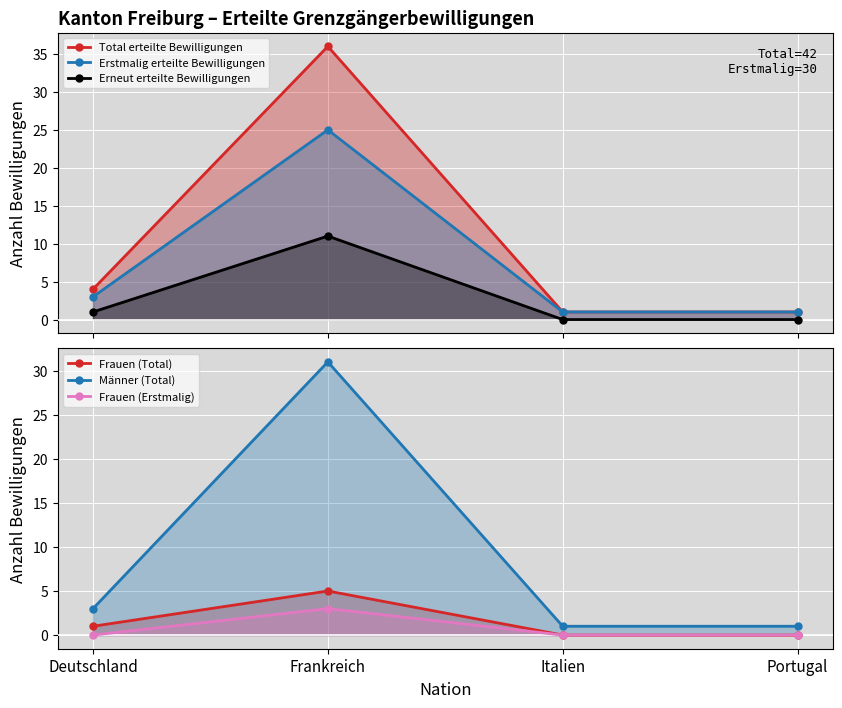

What is the value of the Total erteilte Bewilligungen point at the 4th from the left?

1